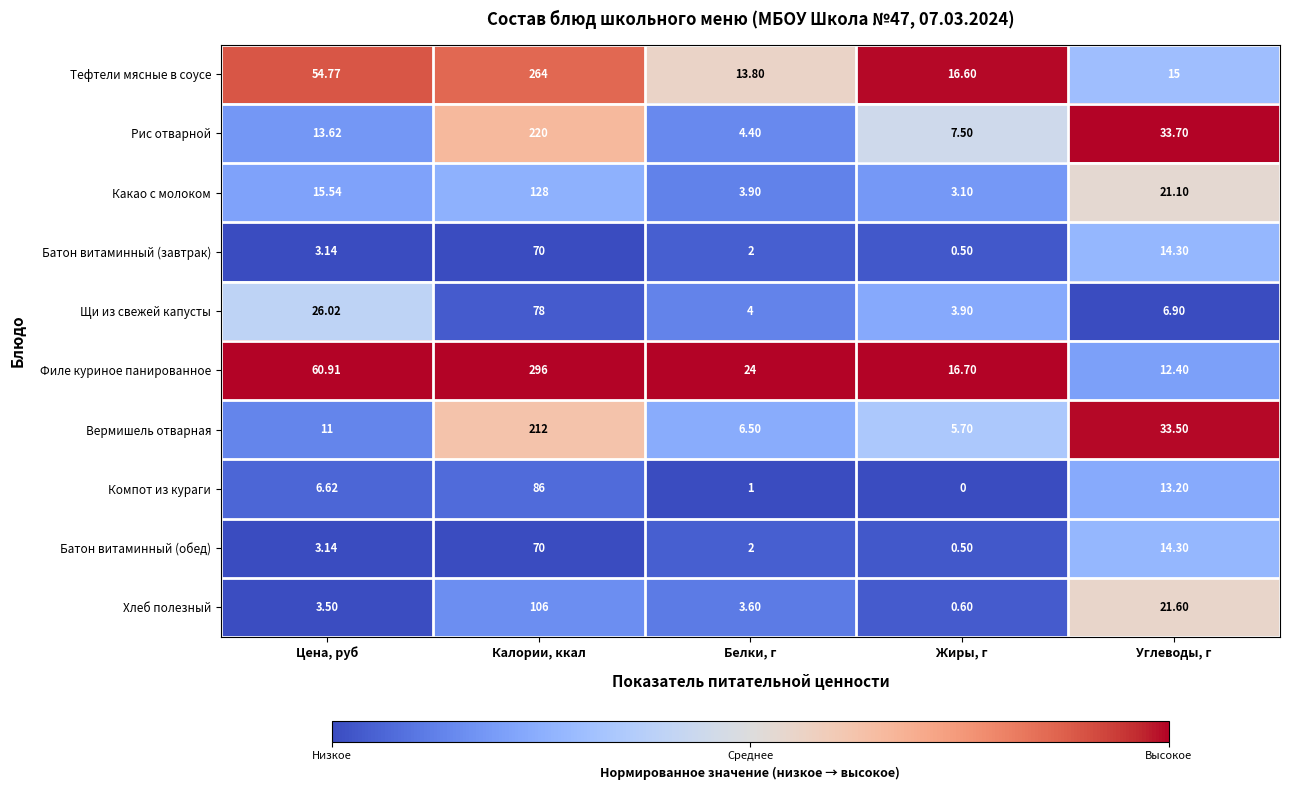

List the labels in order of Вермишель отварная value, smallest first.

Жиры, г, Белки, г, Цена, руб, Углеводы, г, Калории, ккал